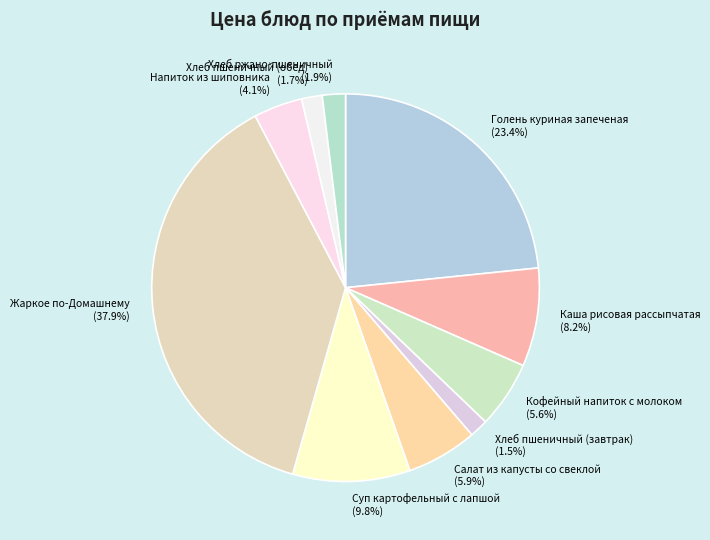

What percentage is the Напиток из шиповника slice, to the nearest percent?

4%